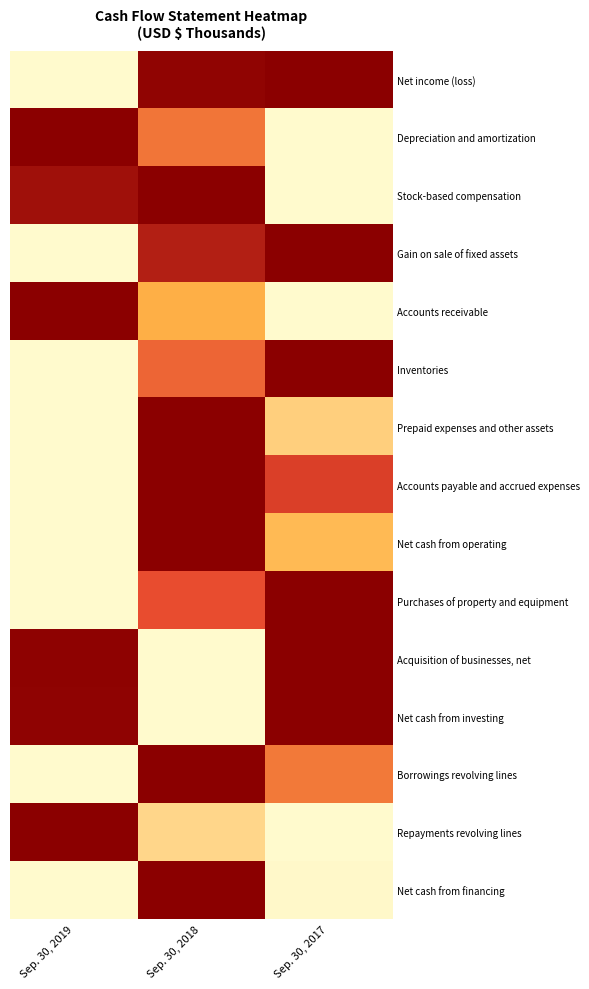

Is the value of Net cash from investing at Sep. 30, 2018 greater than the value of Inventories at Sep. 30, 2018?

No